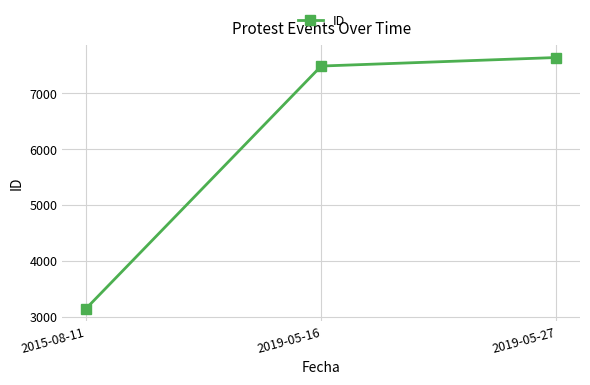

How many series are shown in this chart?

1